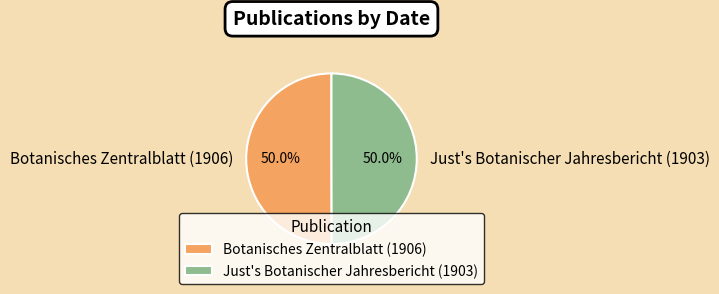

What is the ratio of the value at Botanisches Zentralblatt (1906) to the value at Just's Botanischer Jahresbericht (1903)?

1.0